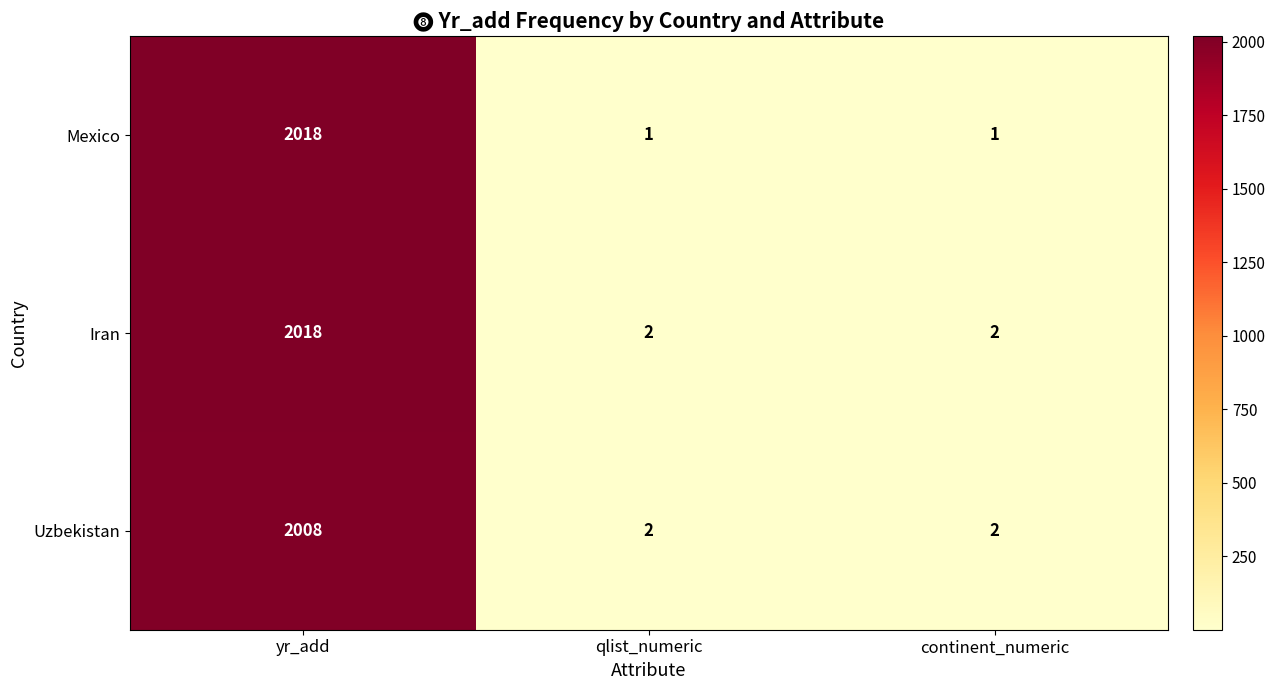

List the series in order of their overall mean, lowest first.

Uzbekistan, Mexico, Iran